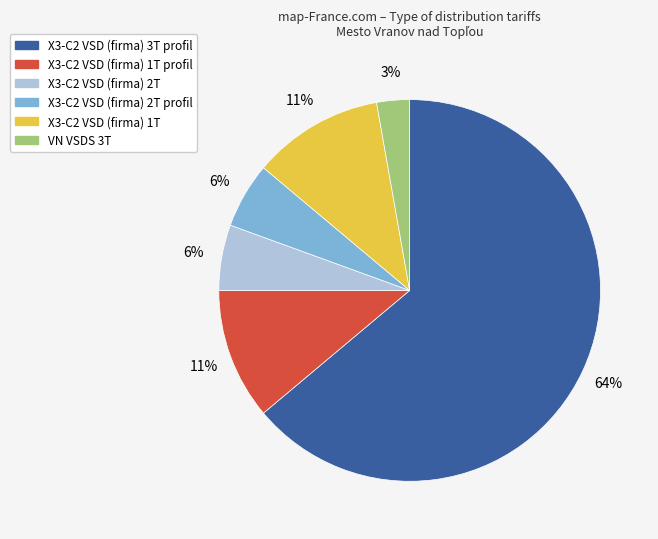

Count the number of slices in the pie.

6